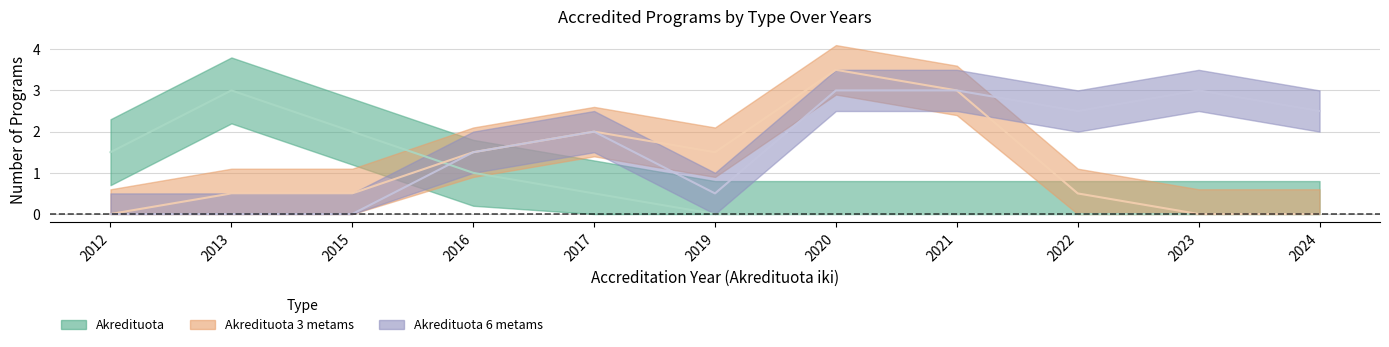

How many distinct data groups are displayed?

3